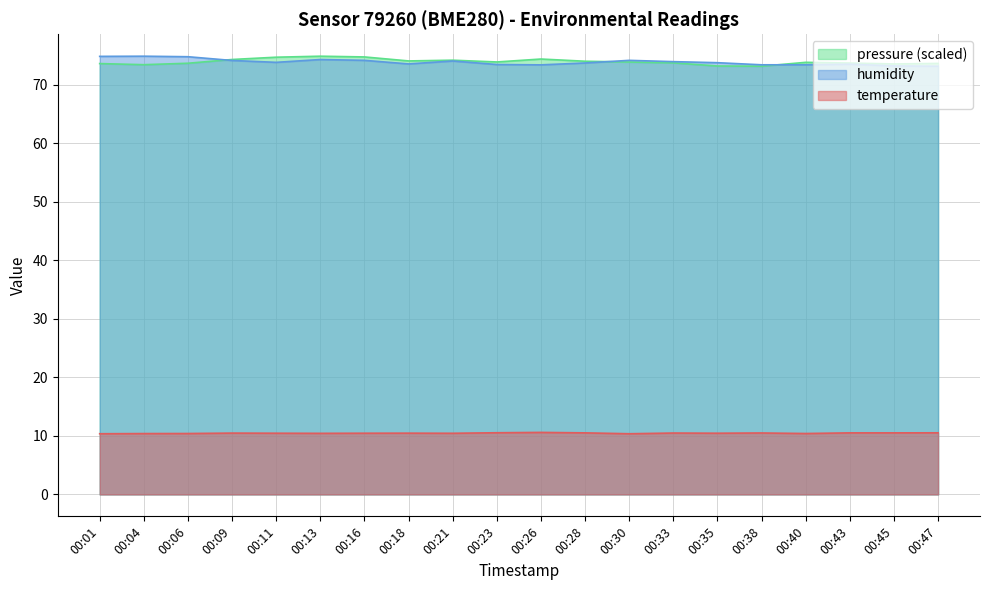

True or false: temperature and humidity cross at least once.

False